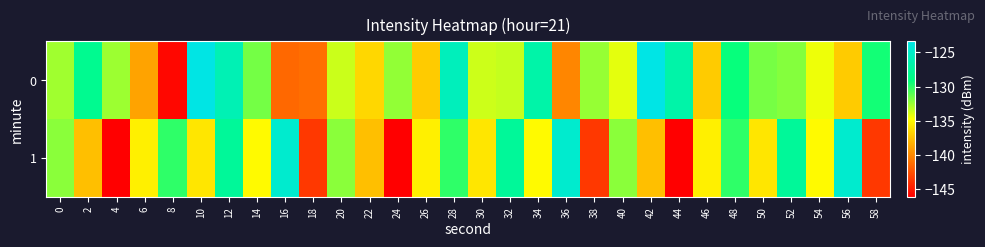

At 22, list the series in order from smallest to largest.

1, 0